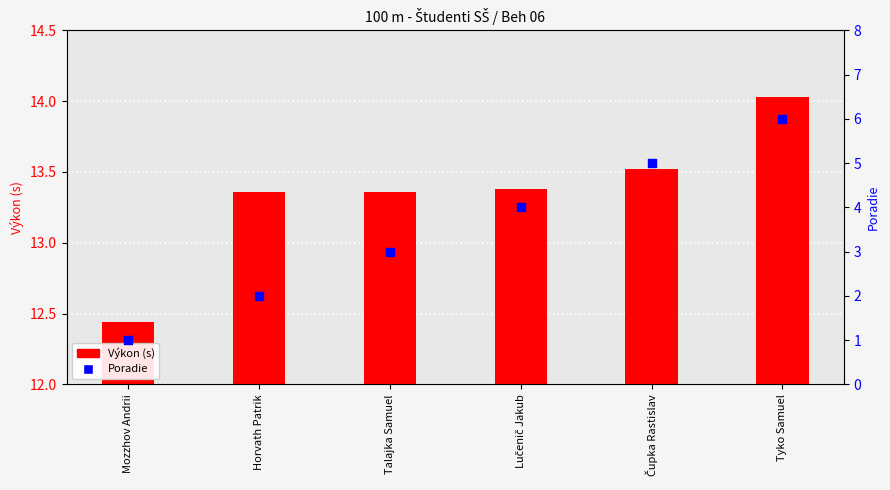

At which category is the sum across all series the highest?

Tyko Samuel